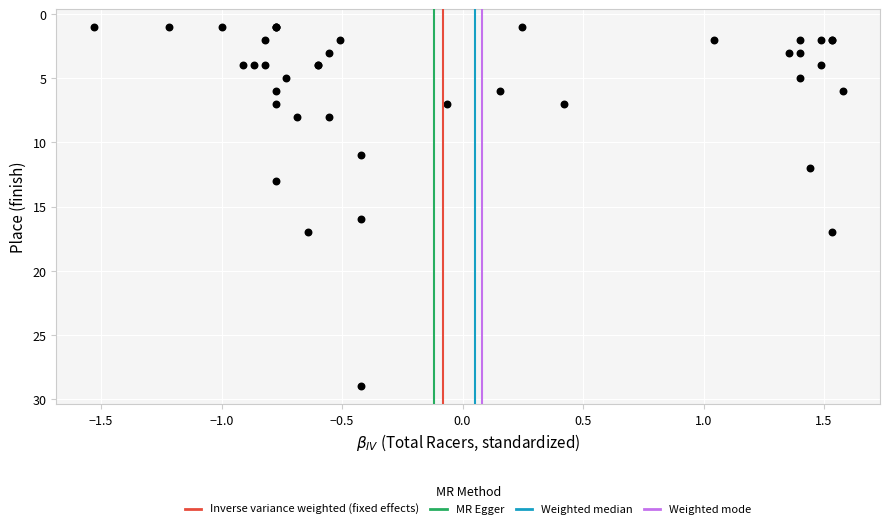

What Y value in the scatter plot is closest to 15?

16